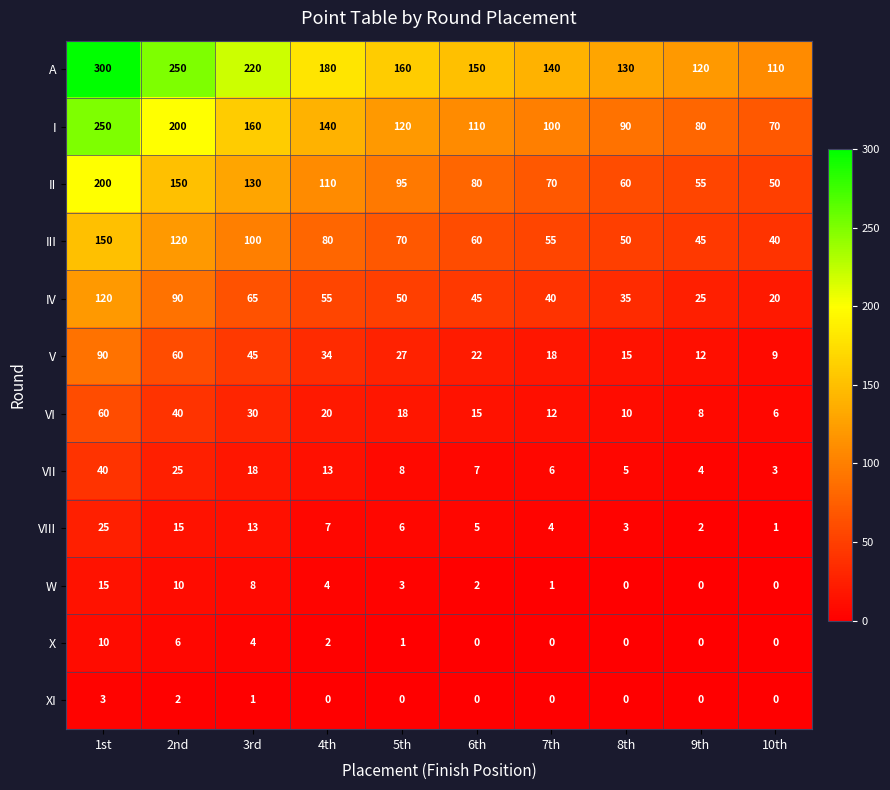

True or false: III has a value of 174 at 2nd.

False